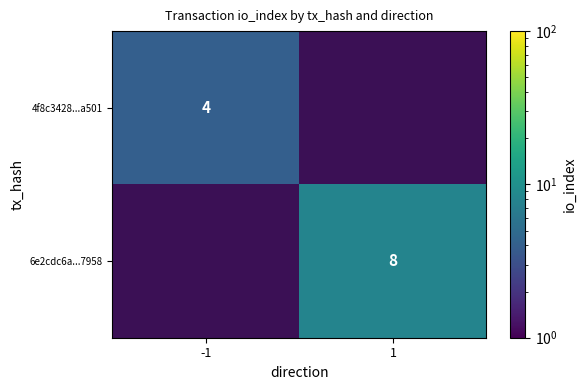

The value of 6e2cdc6a...7958 at 1 is 2. True or false?

False